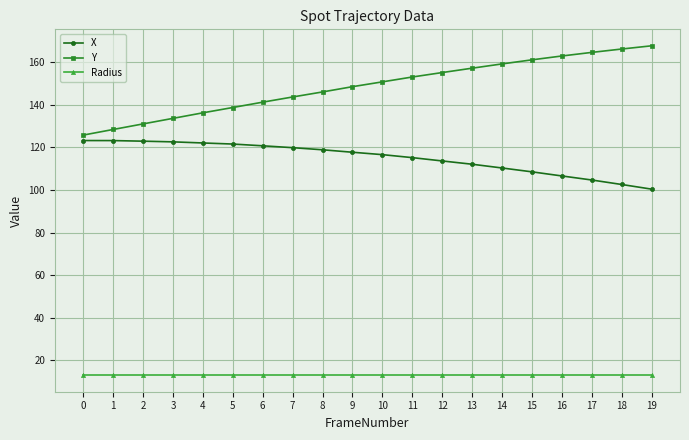

True or false: X has a value of 84.5 at 0.

False